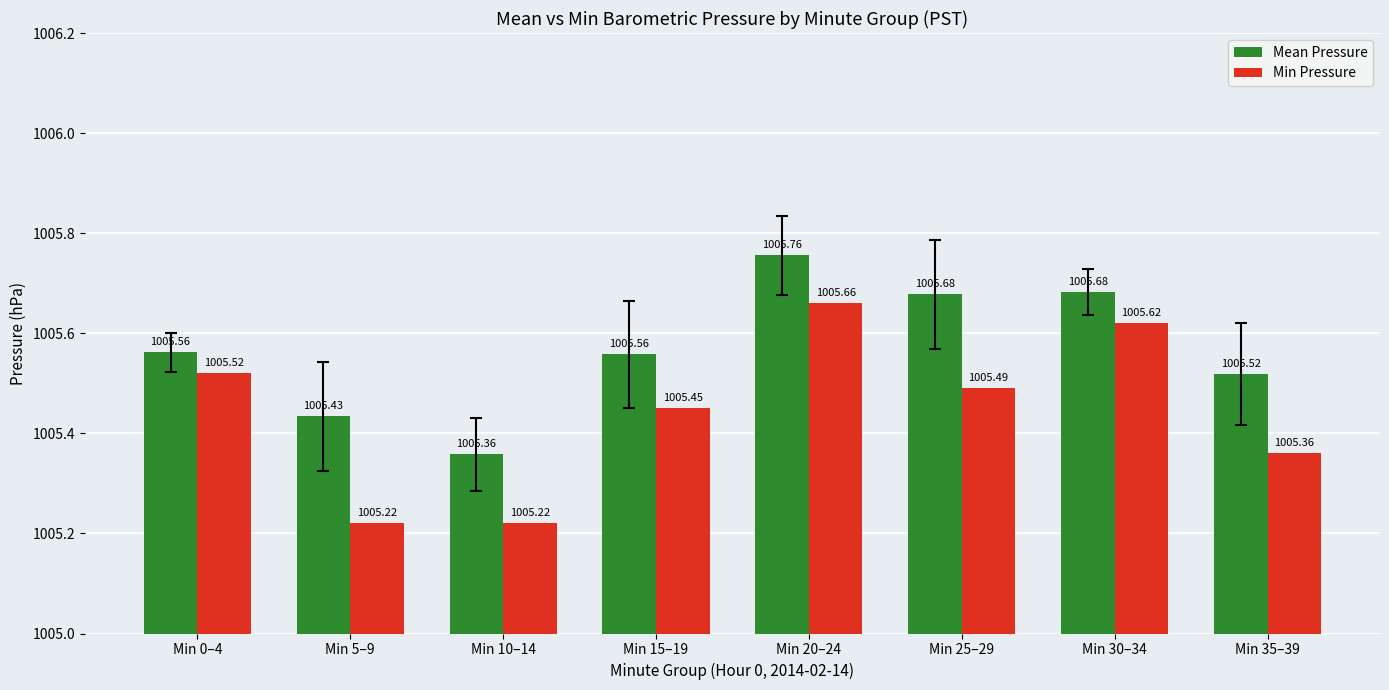

True or false: Min Pressure has a value of 1005.2 at Min 10–14.

True